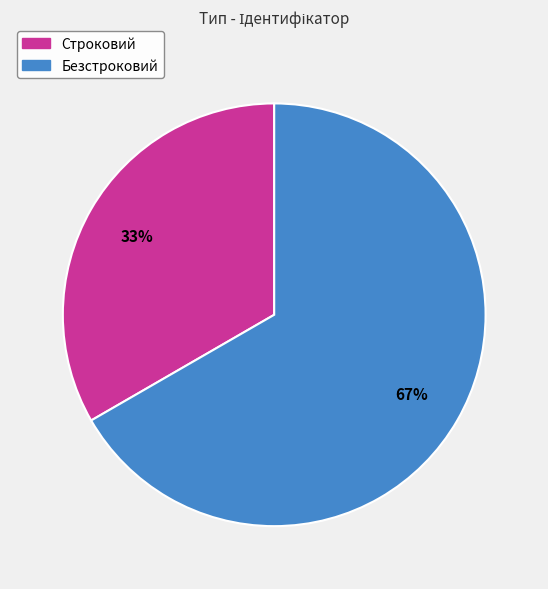

How many slices are in this pie chart?

2